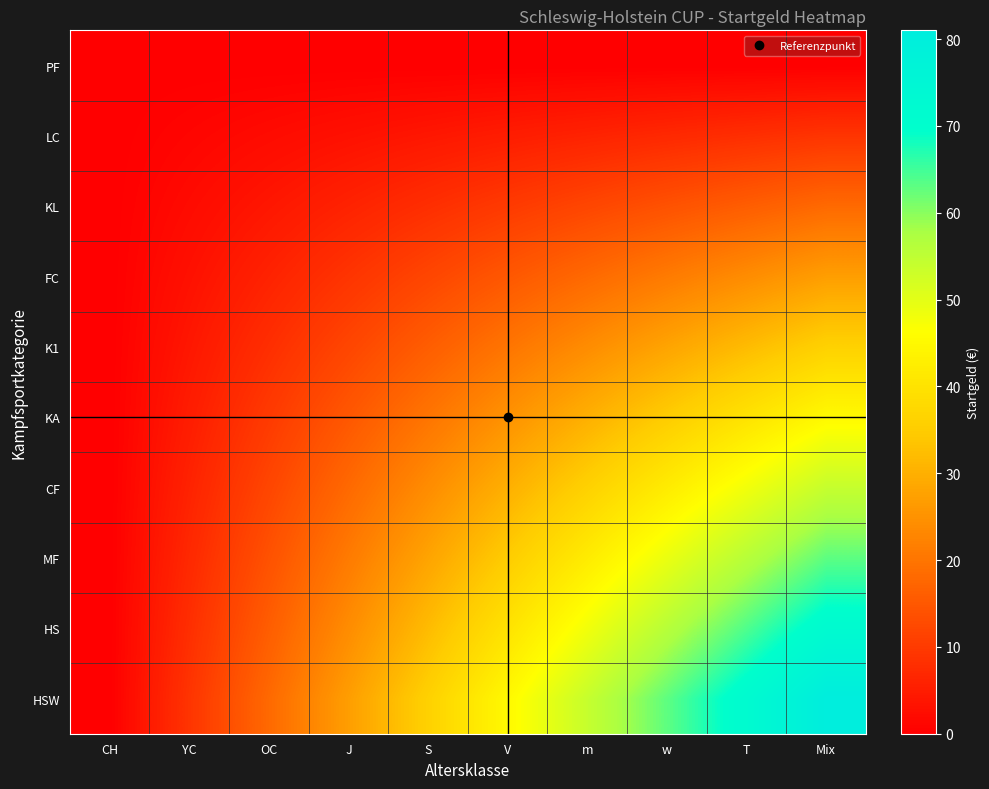

Which has a higher value, YC or Mix?

YC